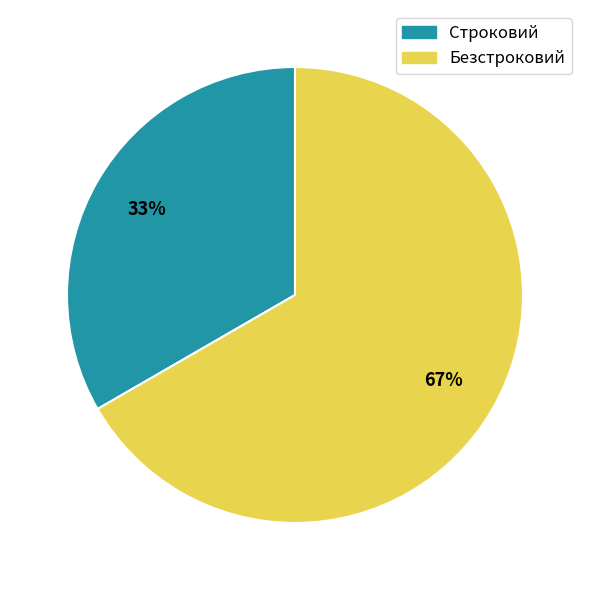

Which category has the biggest portion of the pie?

Безстроковий